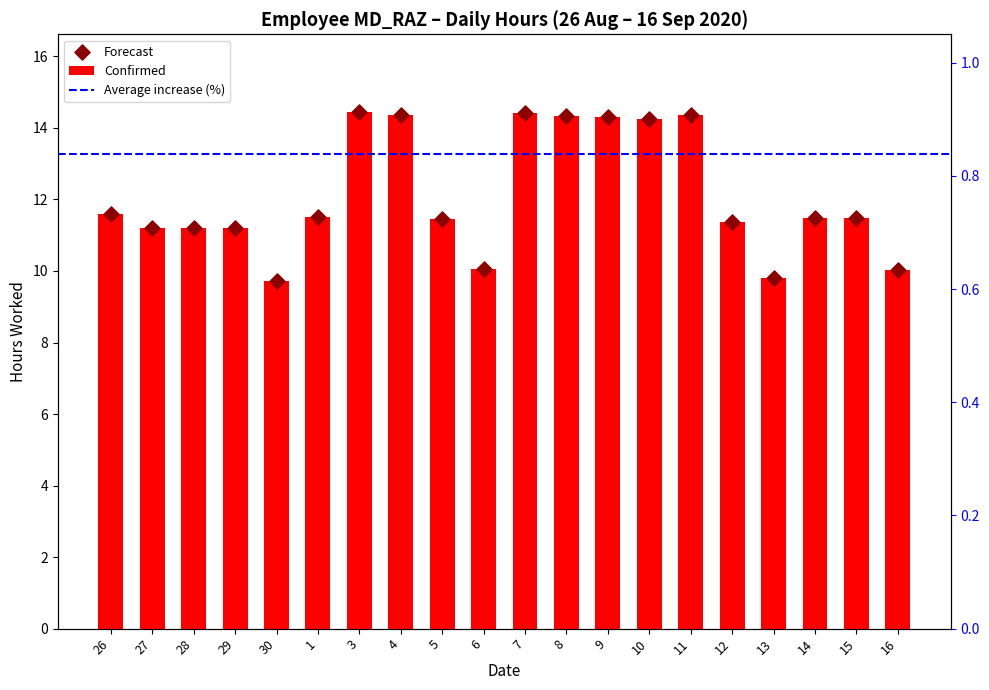

What is the change in value from 7 to 15?

-3.0